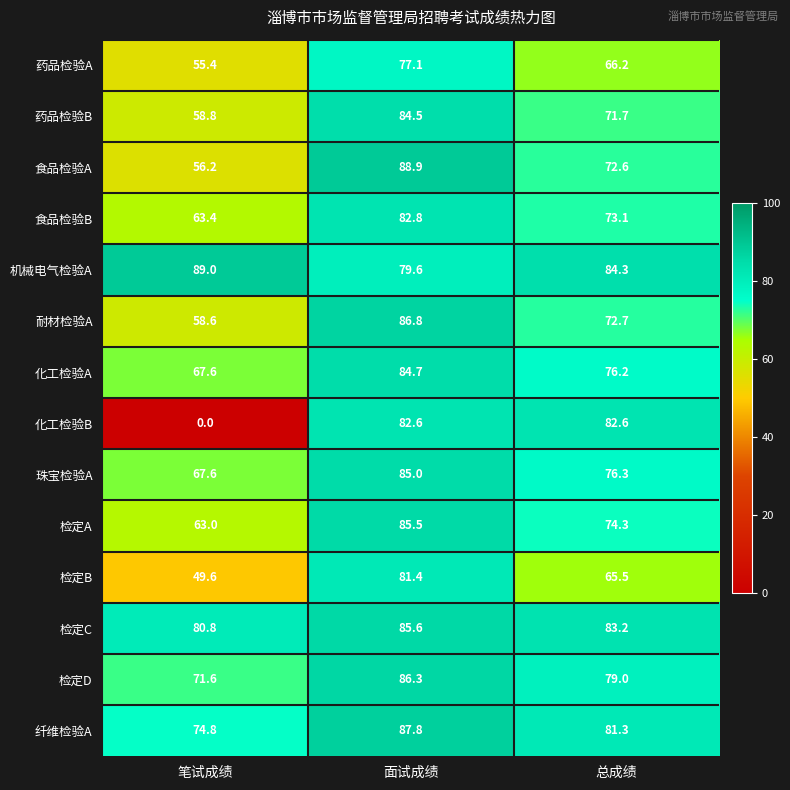

What is the difference between the highest and lowest values at 总成绩?

18.8